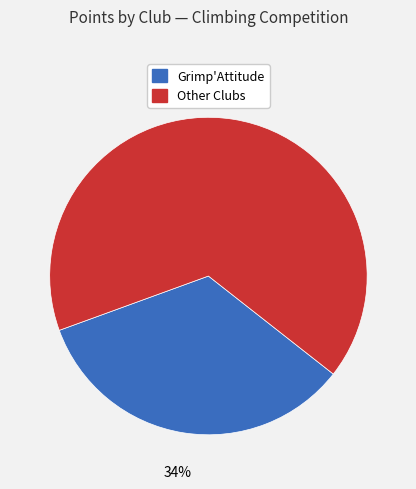

Count the number of slices in the pie.

2